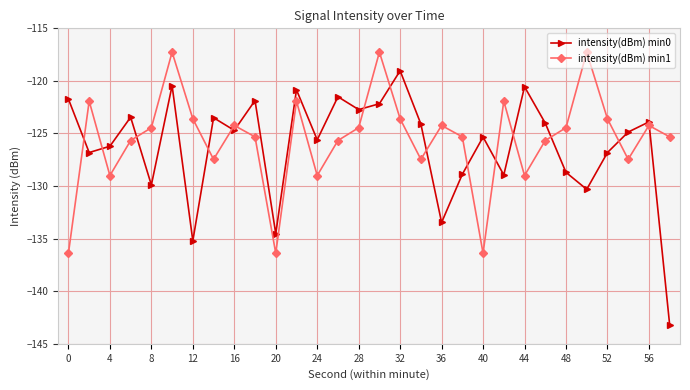

How many interior local peaks does the intensity(dBm) min1 series have?

9